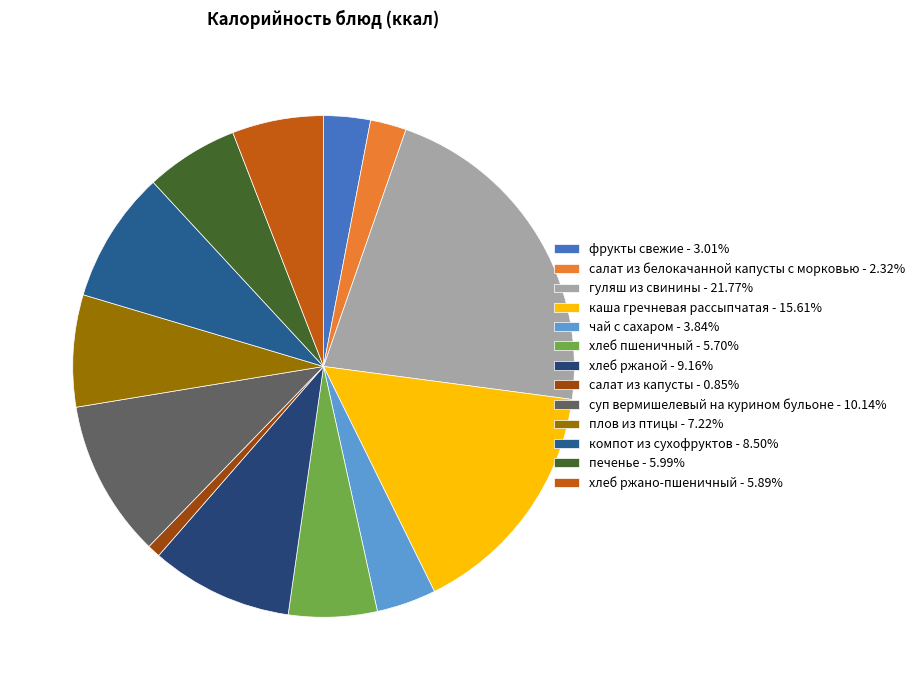

To the nearest percent, what is the combined percentage of компот из сухофруктов and печенье?

14%